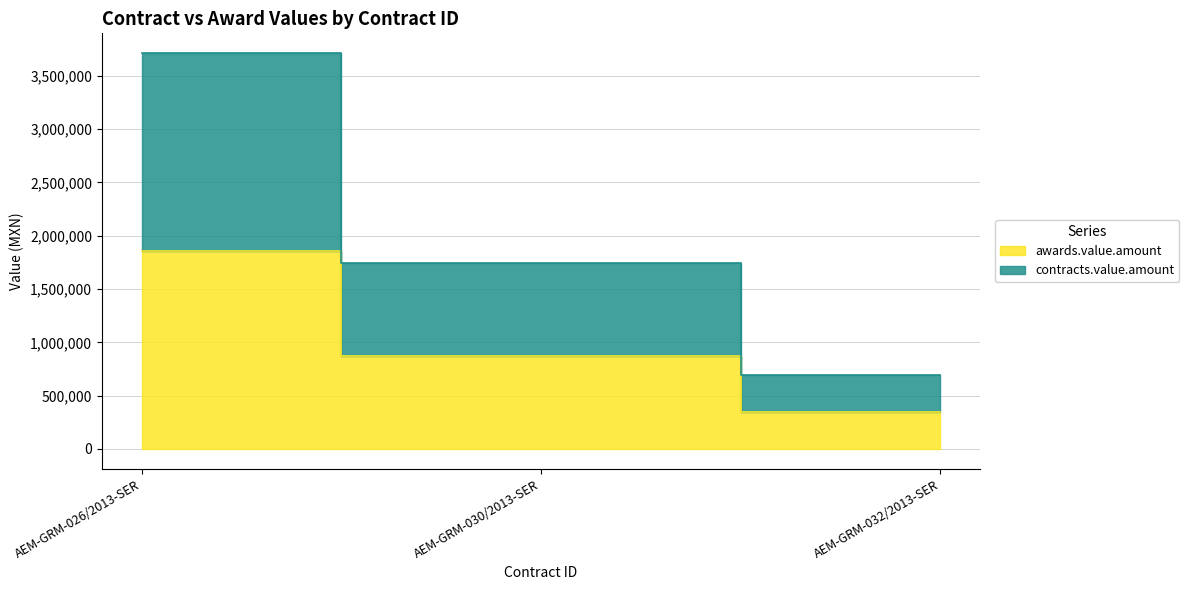

True or false: contracts.value.amount has a value of 696000 at AEM-GRM-032/2013-SER.

True